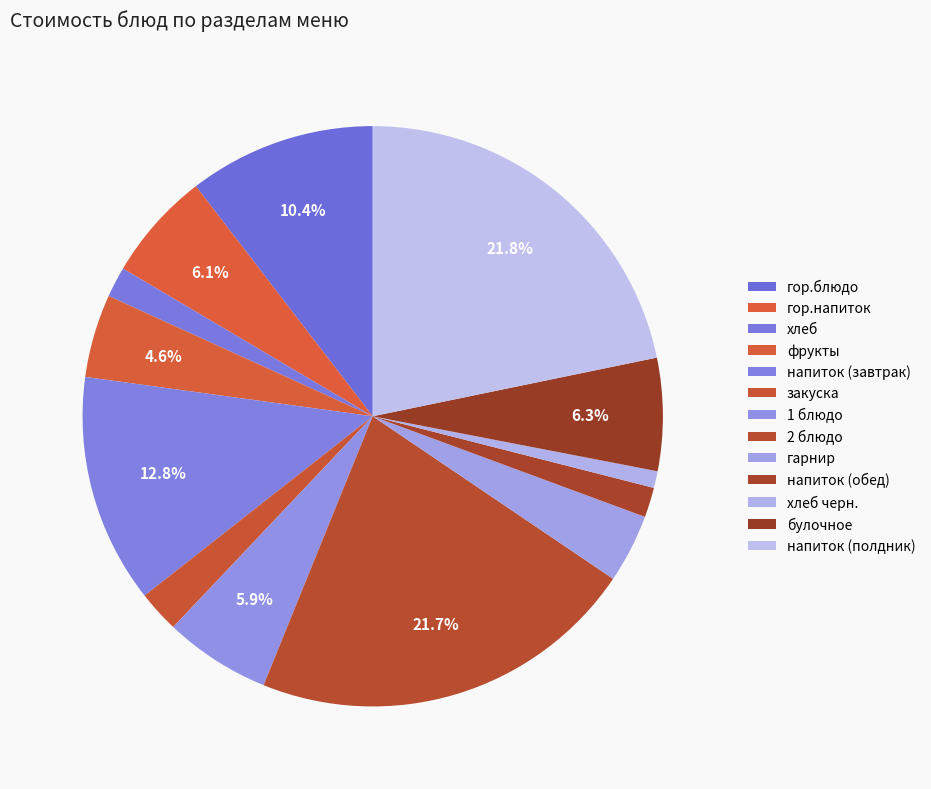

How many segments does this pie chart have?

13